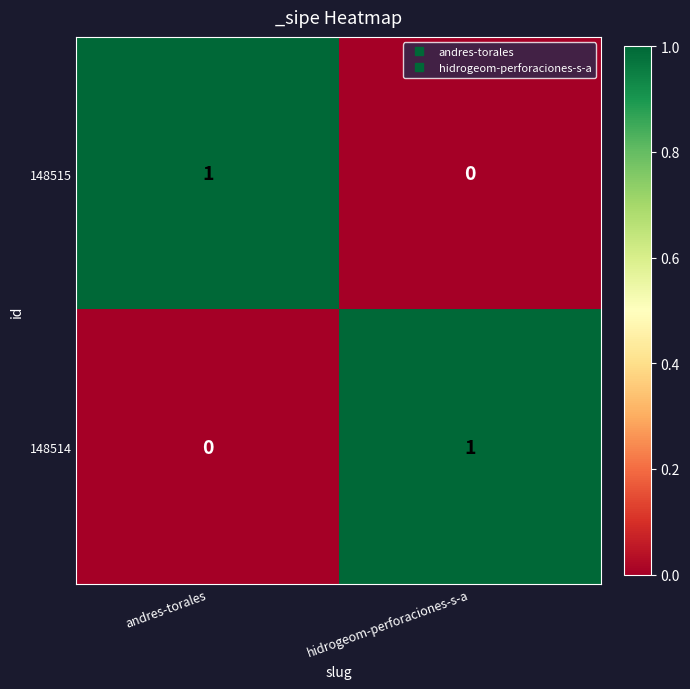

Which category has the lowest value in the 148515 series?

hidrogeom-perforaciones-s-a